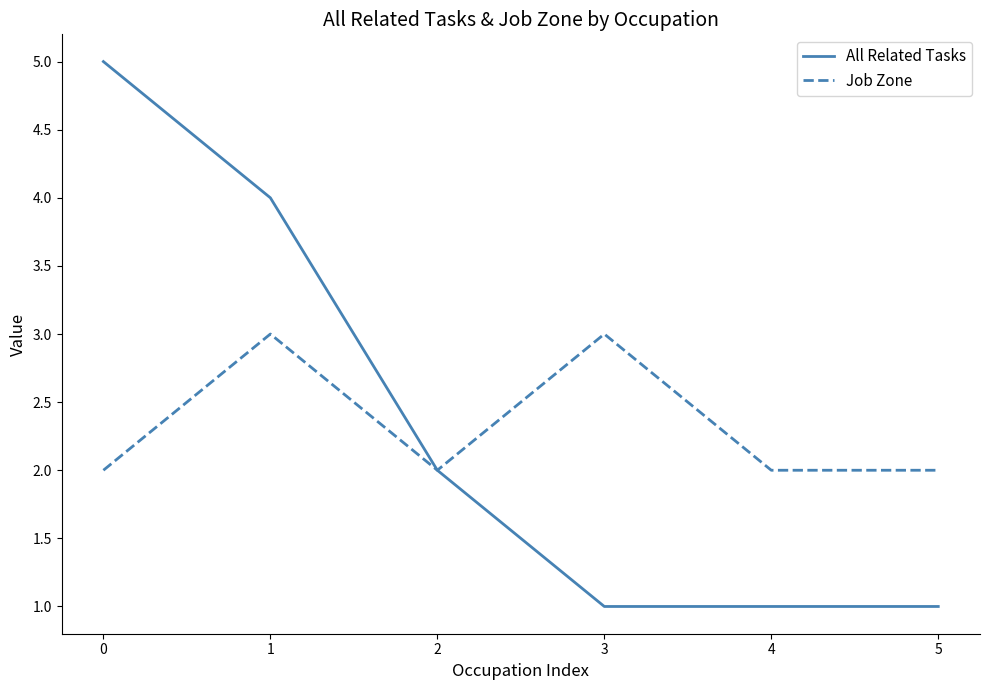

True or false: All Related Tasks has more than 2 points higher than both neighbors.

False